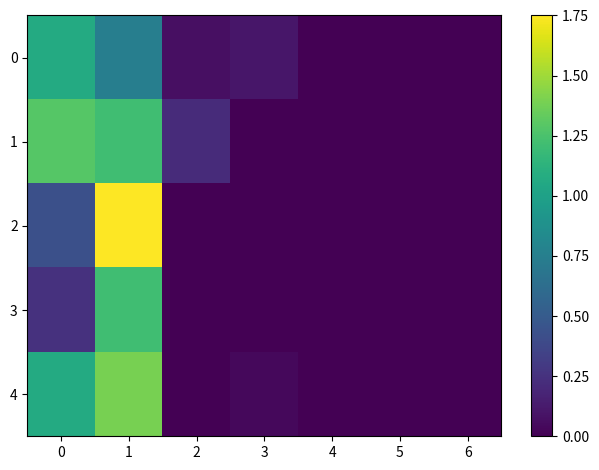

List the series in order of their peak value, lowest first.

0, 3, 1, 4, 2